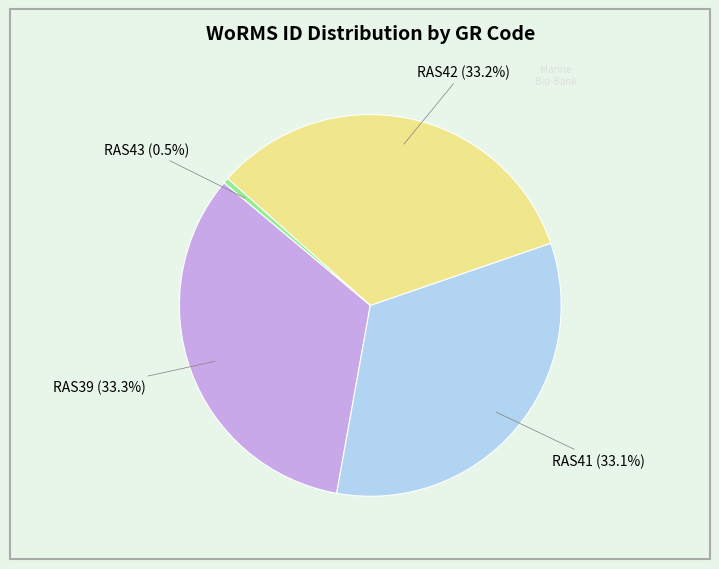

How much of the chart is everything except RAS41?

66.9%